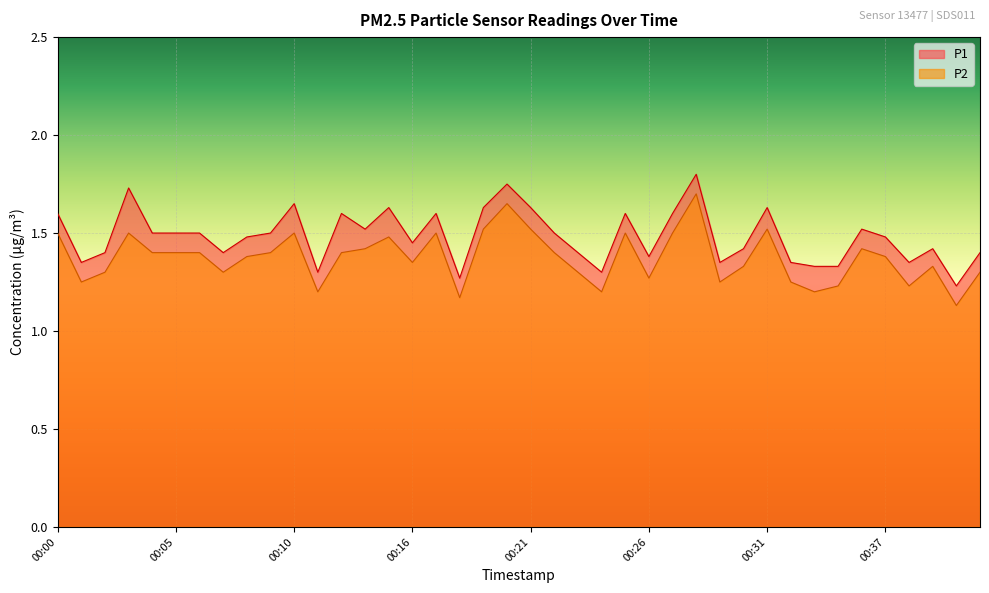

The value of P2 at 00:21 is 1.5. True or false?

True